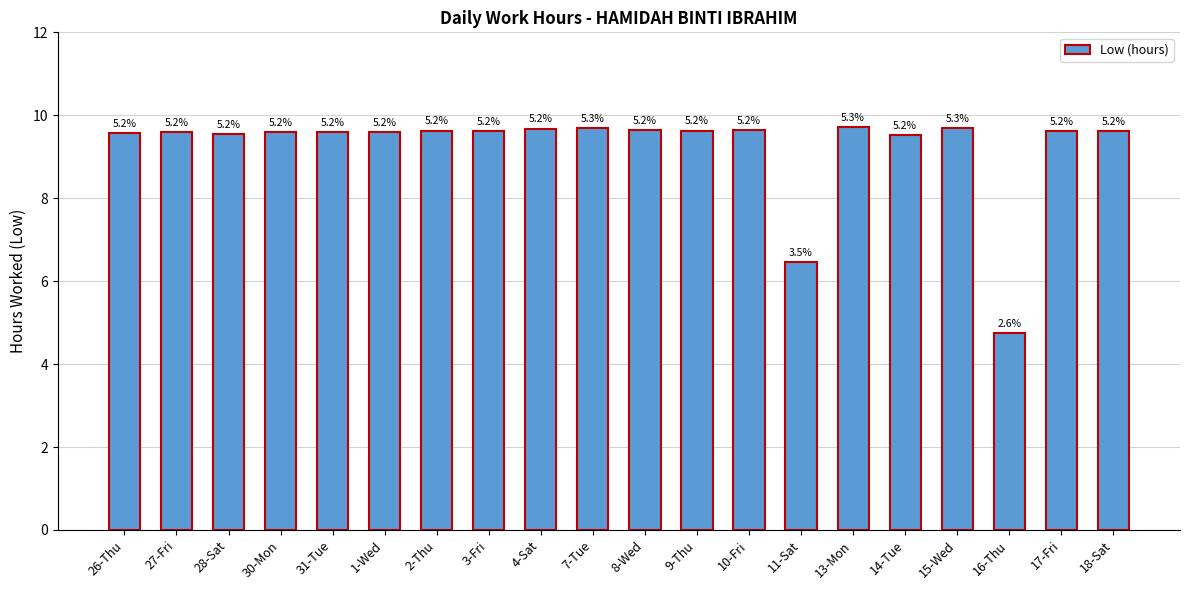

The value at 11-Sat is 6.5. True or false?

True